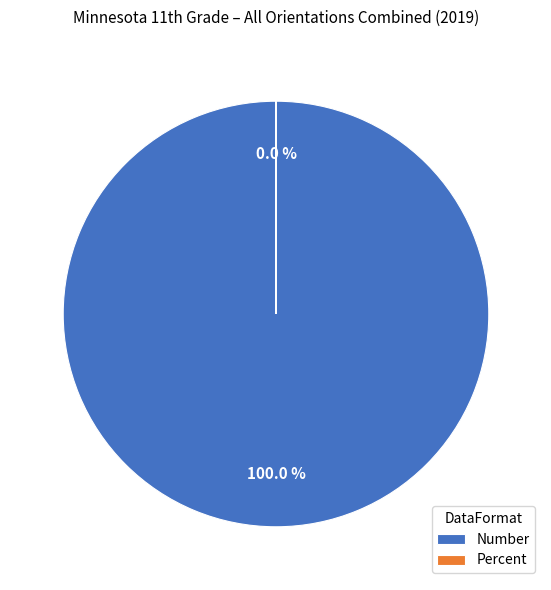

Count the number of slices in the pie.

2